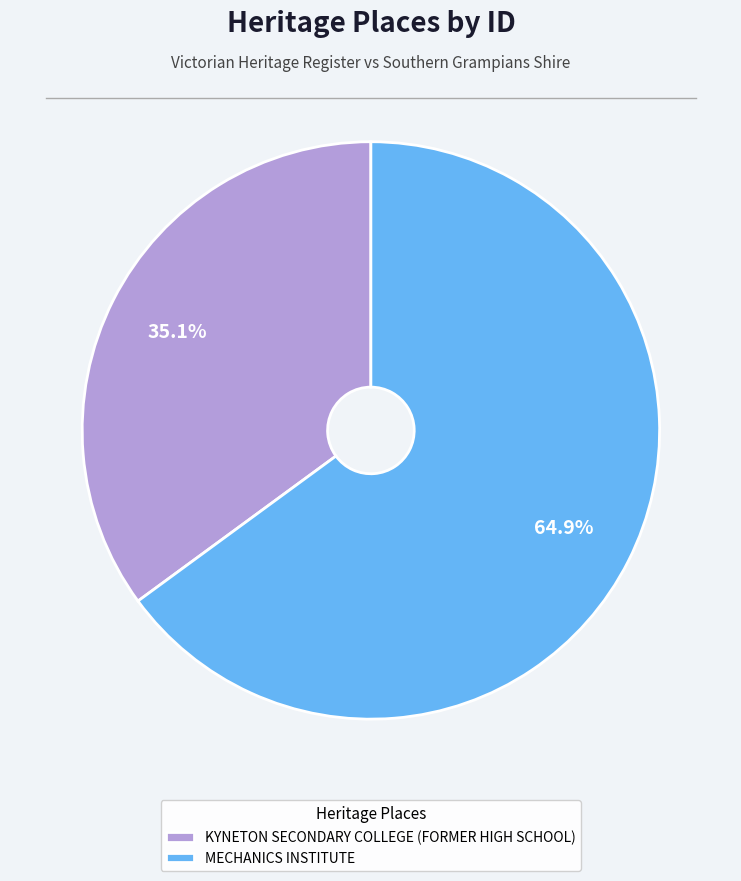

Rank the categories by value from highest to lowest.

MECHANICS INSTITUTE, KYNETON SECONDARY COLLEGE (FORMER HIGH SCHOOL)